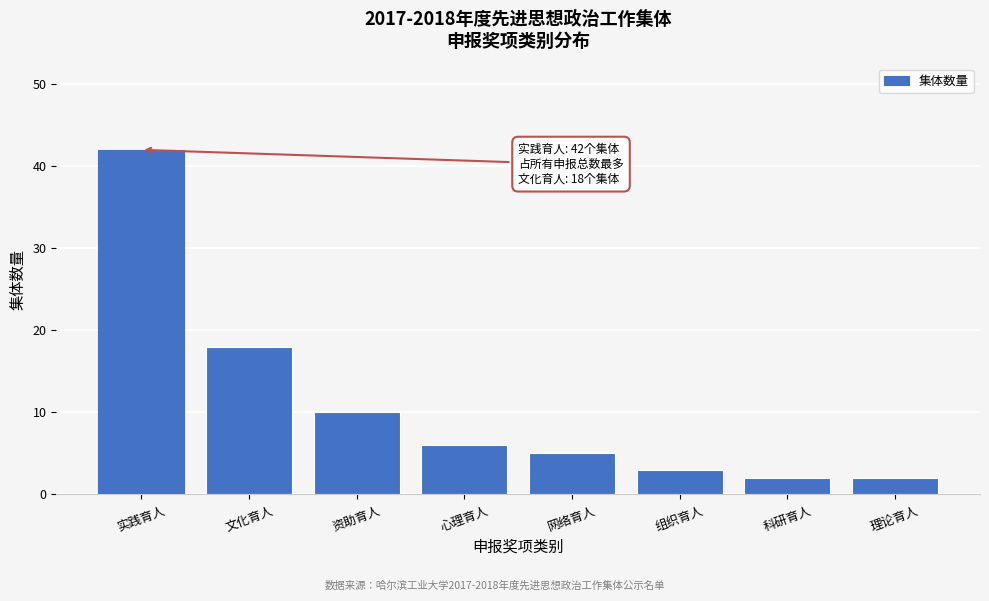

Reading left to right, transcribe all the data shown in this chart.

实践育人=42	文化育人=18	资助育人=10	心理育人=6	网络育人=5	组织育人=3	科研育人=2	理论育人=2